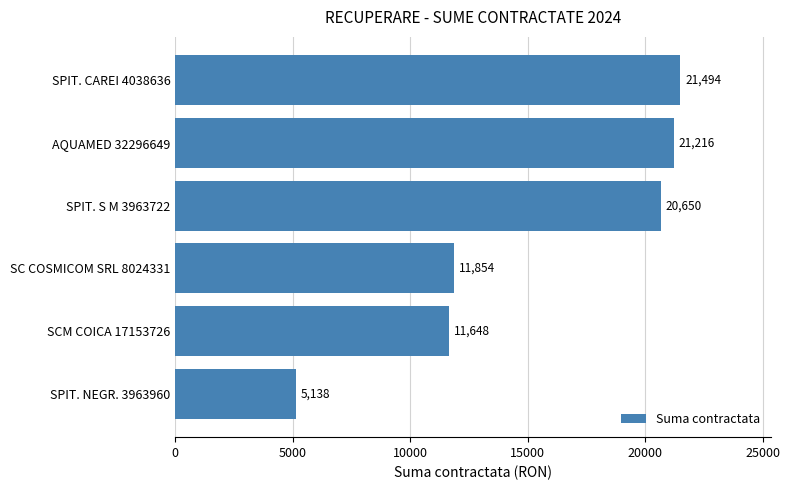

At which category does the chart reach its peak across all series?

SPIT. CAREI 4038636